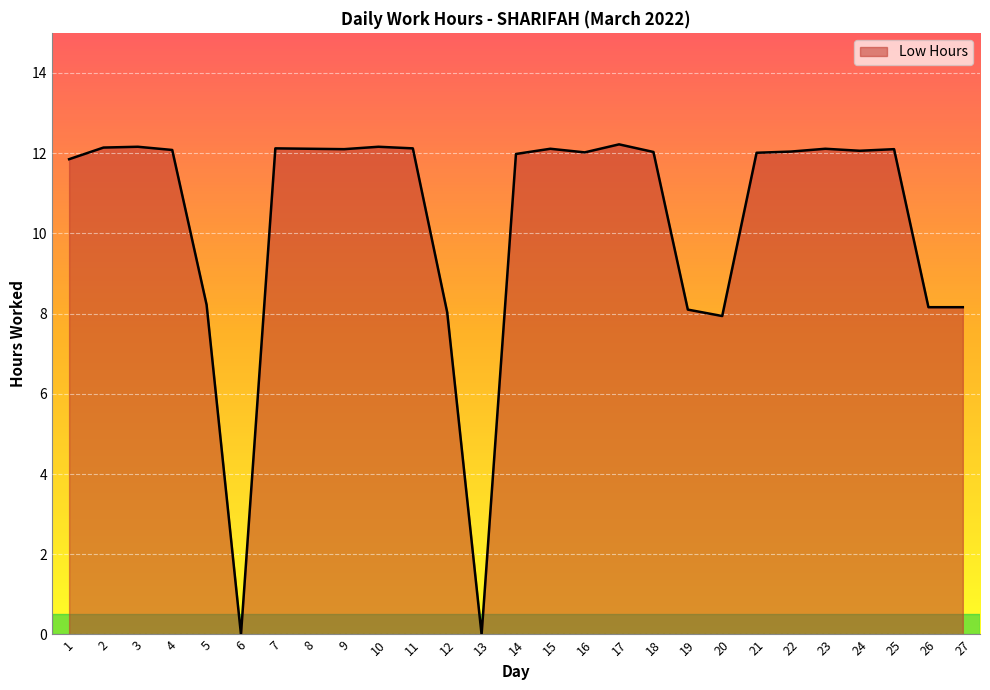

How many lines are shown in the chart?

1